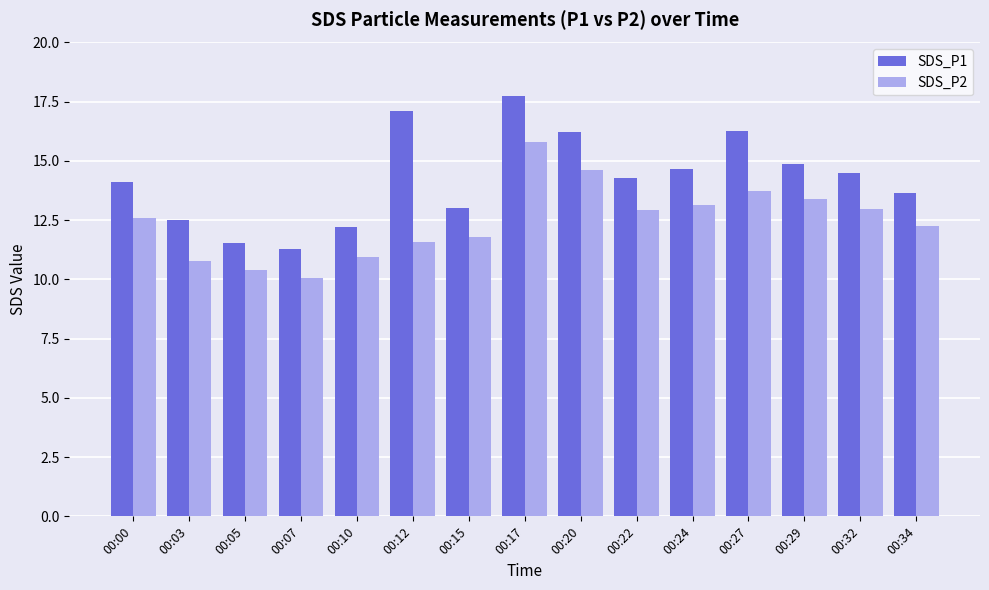

What is the difference between the SDS_P1 values at 00:00 and 00:29?

0.8